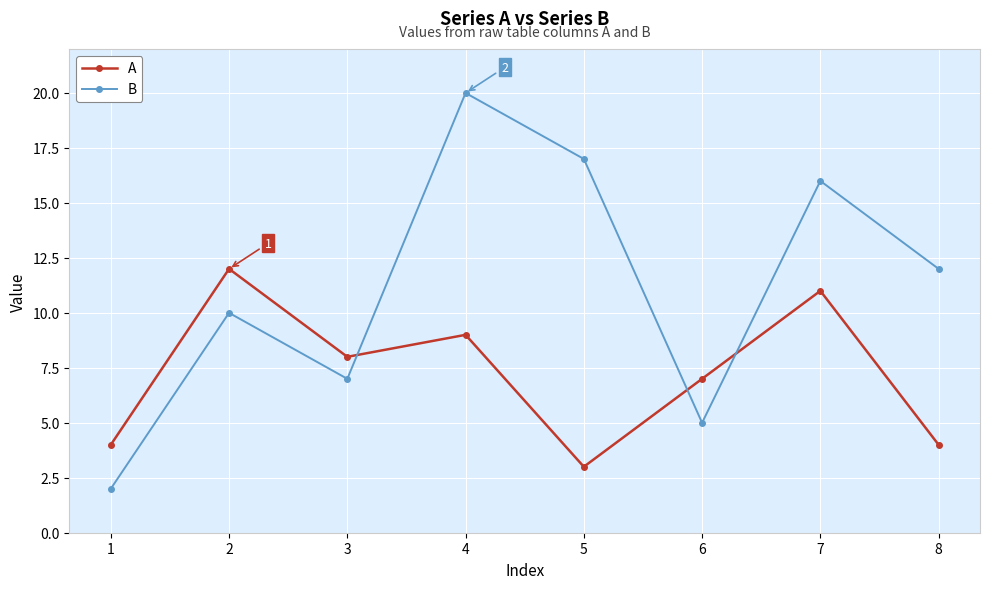

Rank the series by their average value, from lowest to highest.

A, B